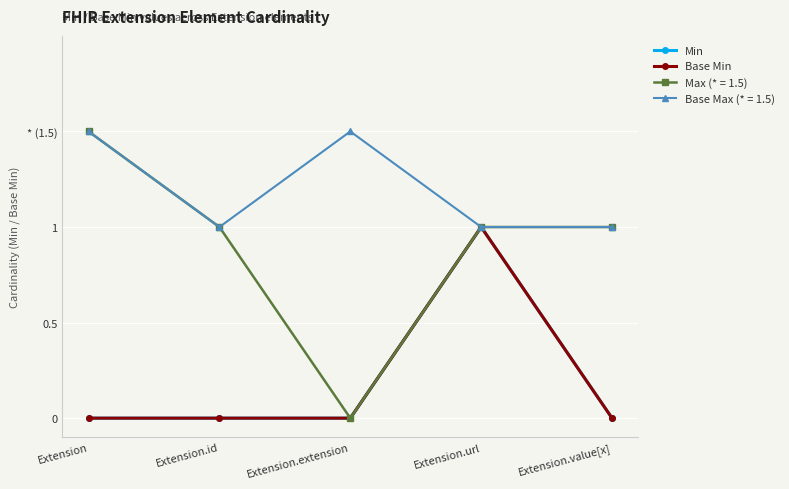

What is the label of the 4th point from the right?

Extension.id